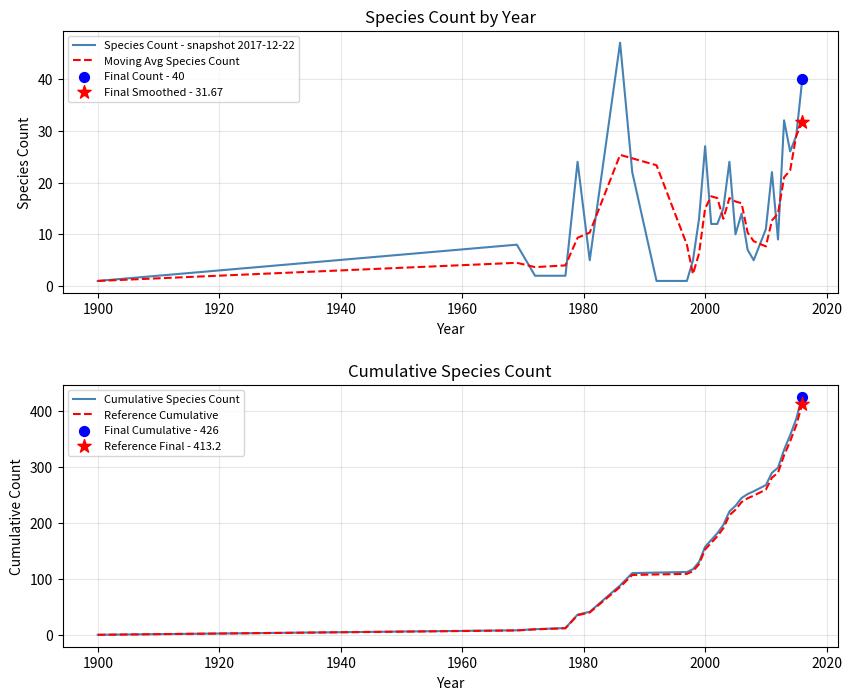

What is the maximum value for Moving Avg Species Count?

31.7